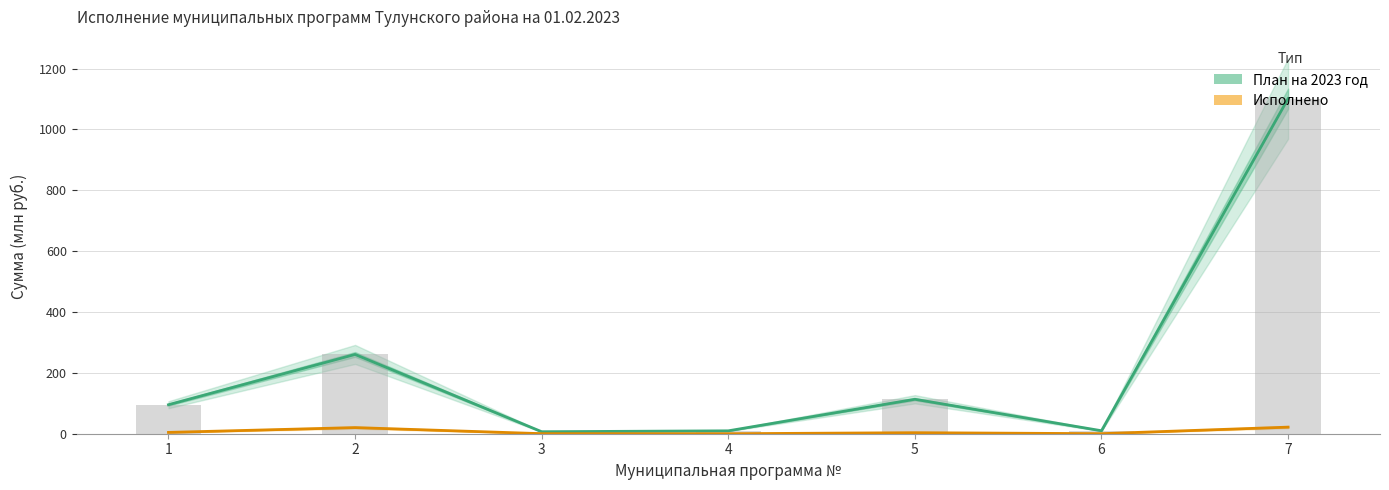

Rank the series by their average value, from lowest to highest.

Исполнено, План на 2023 год